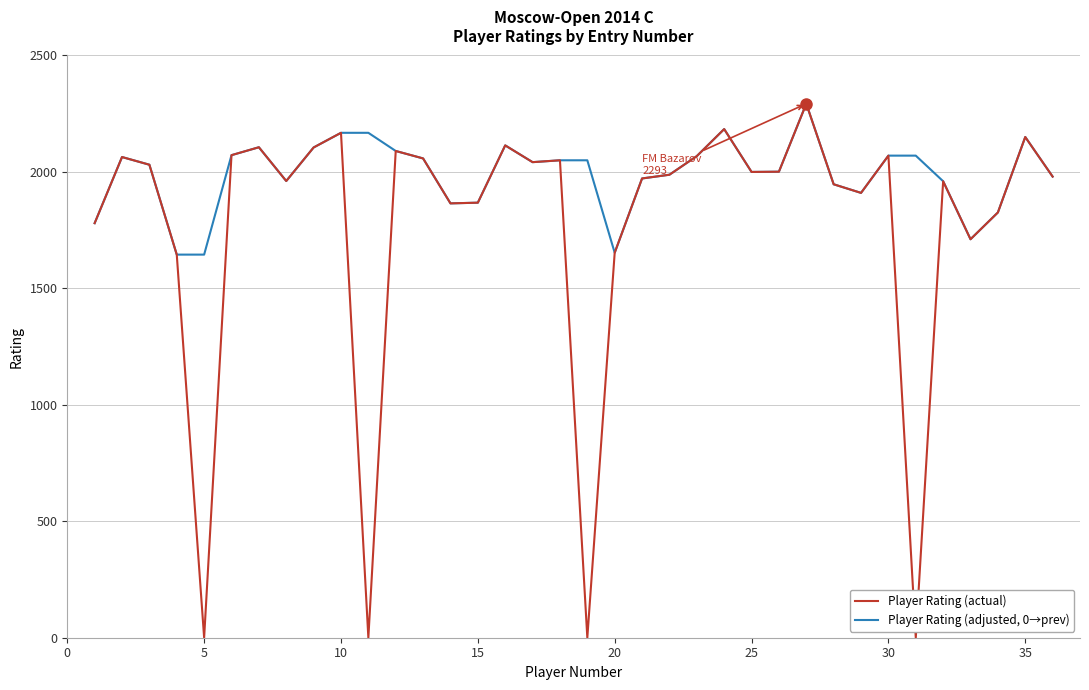

List the series in order of their overall mean, highest first.

Player Rating (adjusted, 0→prev), Player Rating (actual)